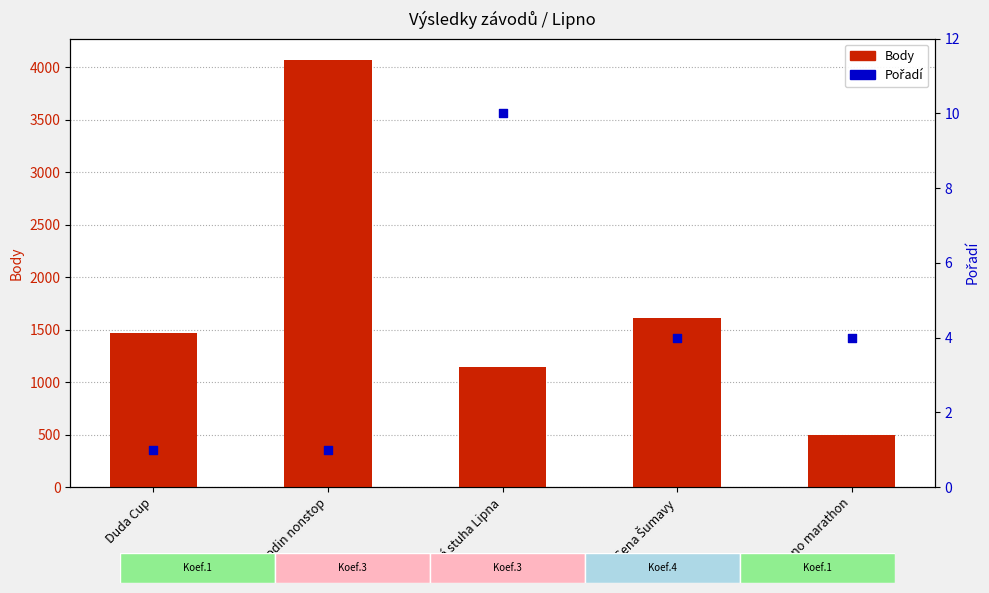

Which series has the largest Y range (max minus min)?

Body